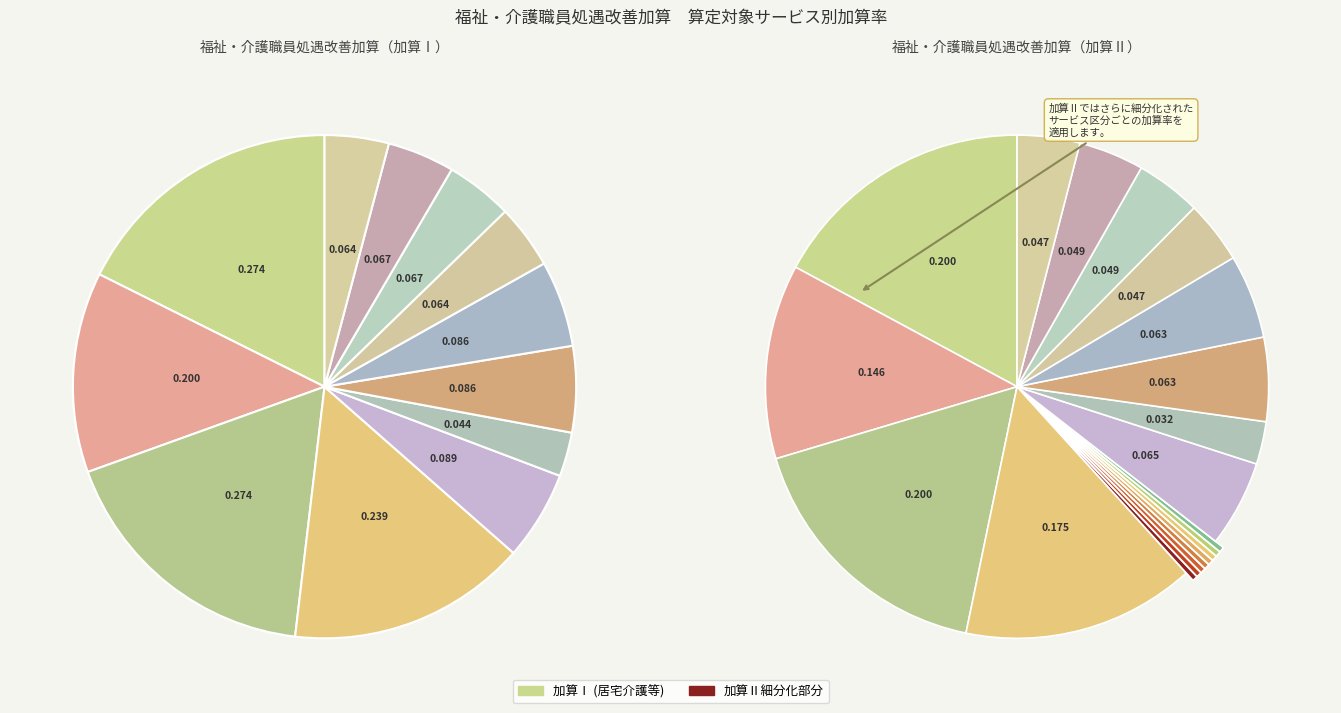

What percentage is NOT represented by 居宅介護?

82.4%